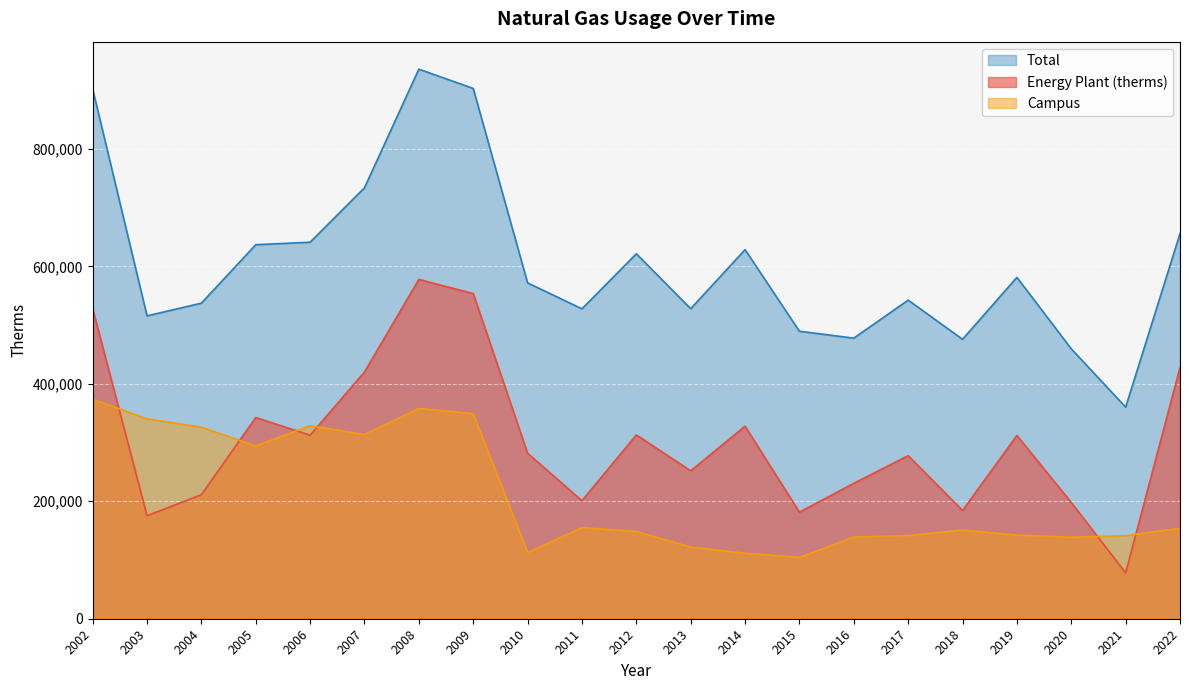

Where is the first local maximum for Total?

2008